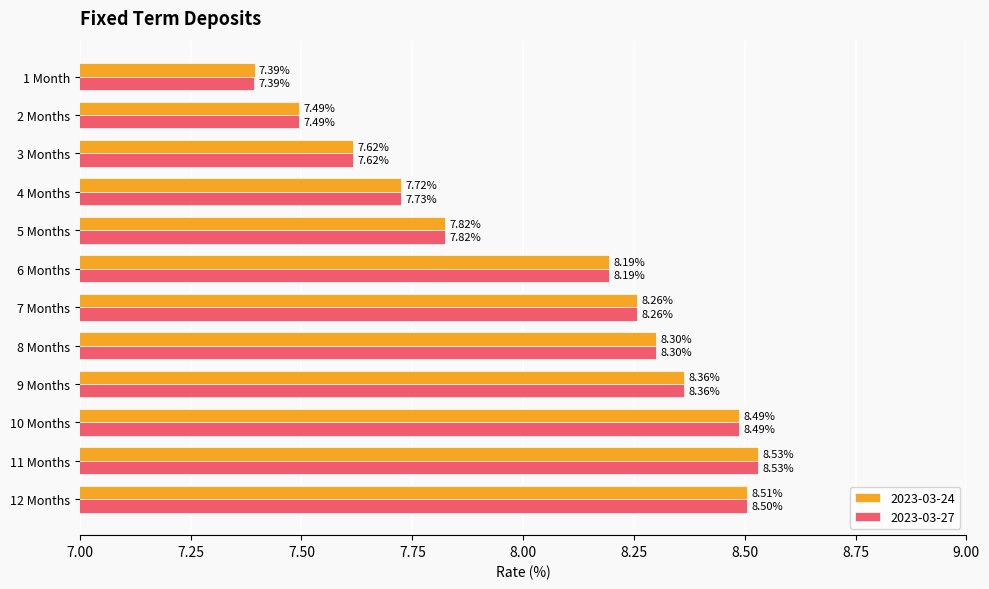

Rank the categories by 2023-03-27 value from highest to lowest.

11 Months, 12 Months, 10 Months, 9 Months, 8 Months, 7 Months, 6 Months, 5 Months, 4 Months, 3 Months, 2 Months, 1 Month